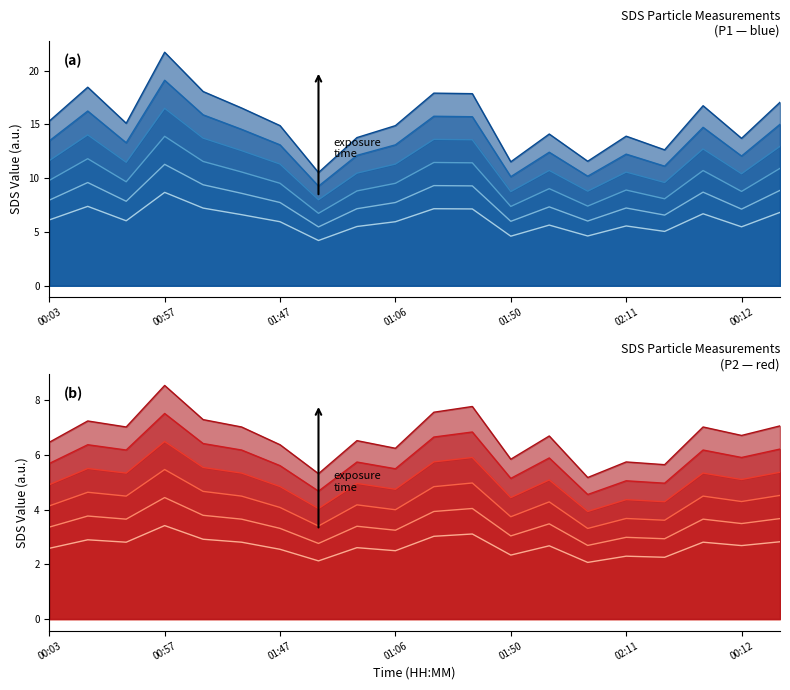

At which category does SDS_P1 reach its first local valley?

00:39